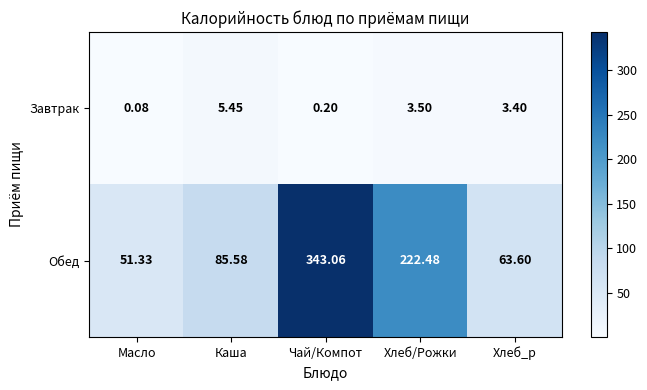

At which label is Завтрак closest to 2?

Хлеб_р